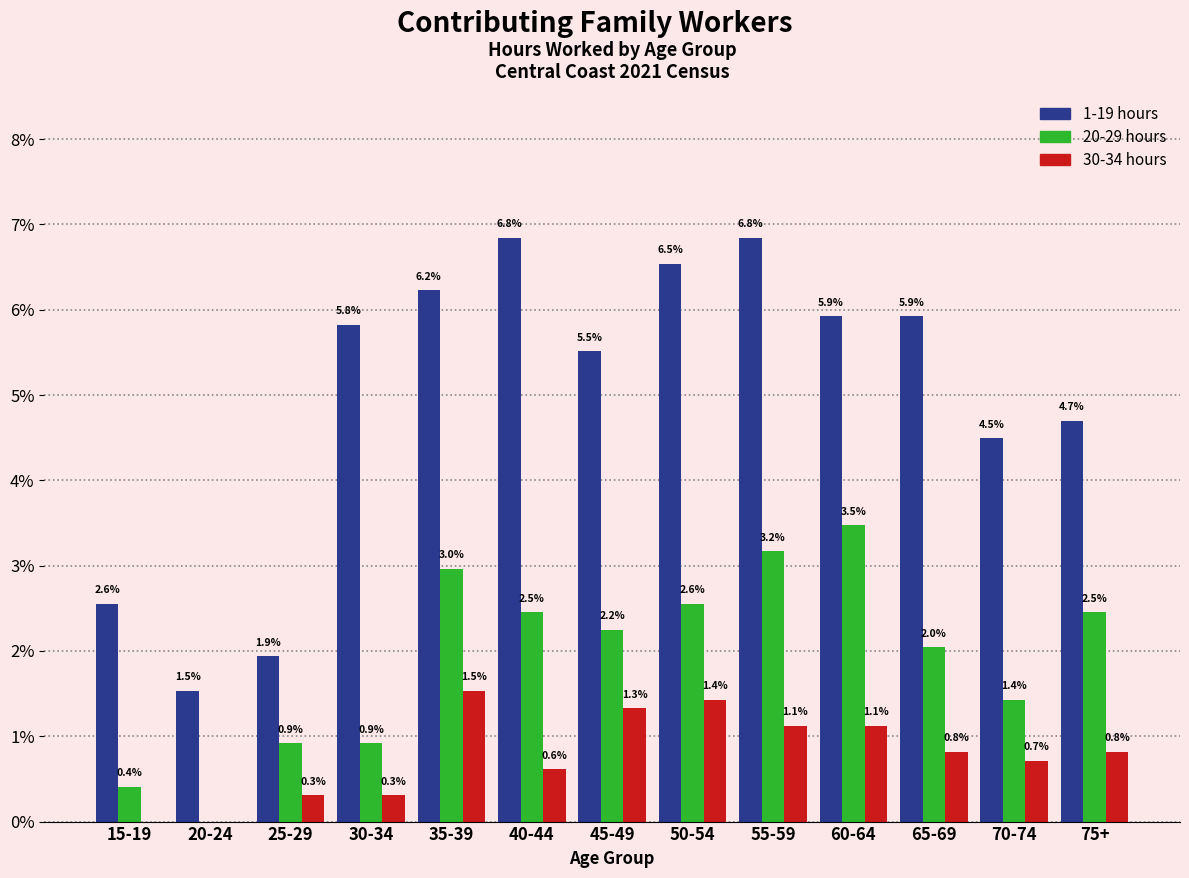

Reading left to right, transcribe all the data shown in this chart.

1-19 hours: 15-19=2.6	20-24=1.5	25-29=1.9	30-34=5.8	35-39=6.2	40-44=6.8	45-49=5.5	50-54=6.5	55-59=6.8	60-64=5.9	65-69=5.9	70-74=4.5	75+=4.7
20-29 hours: 15-19=0.4	20-24=0.0	25-29=0.9	30-34=0.9	35-39=3.0	40-44=2.5	45-49=2.2	50-54=2.6	55-59=3.2	60-64=3.5	65-69=2.0	70-74=1.4	75+=2.5
30-34 hours: 15-19=0.0	20-24=0.0	25-29=0.3	30-34=0.3	35-39=1.5	40-44=0.6	45-49=1.3	50-54=1.4	55-59=1.1	60-64=1.1	65-69=0.8	70-74=0.7	75+=0.8